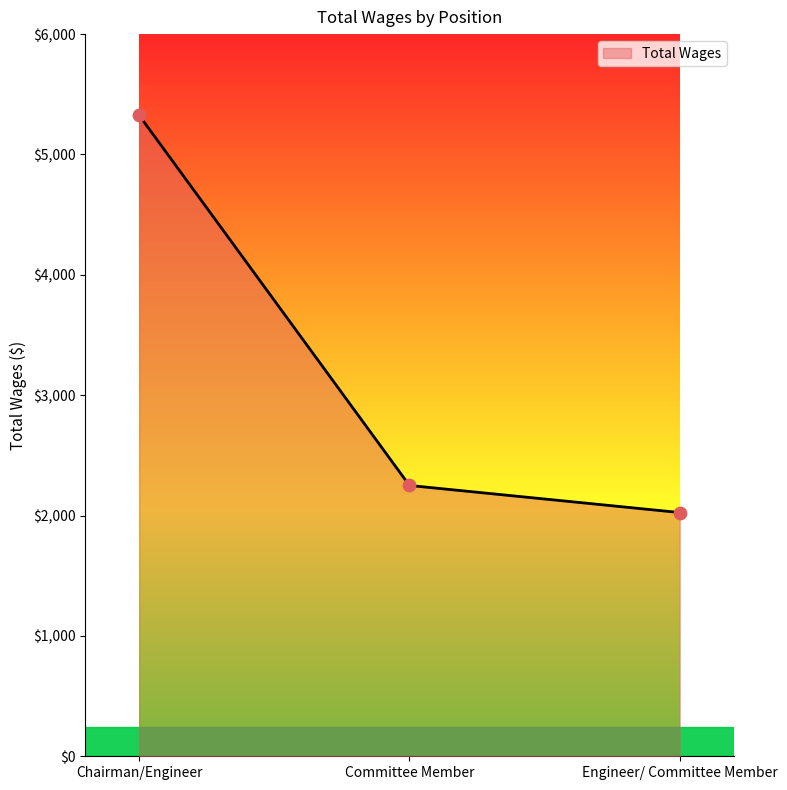

What is the change in value from Chairman/Engineer to Engineer/ Committee Member?

-3300